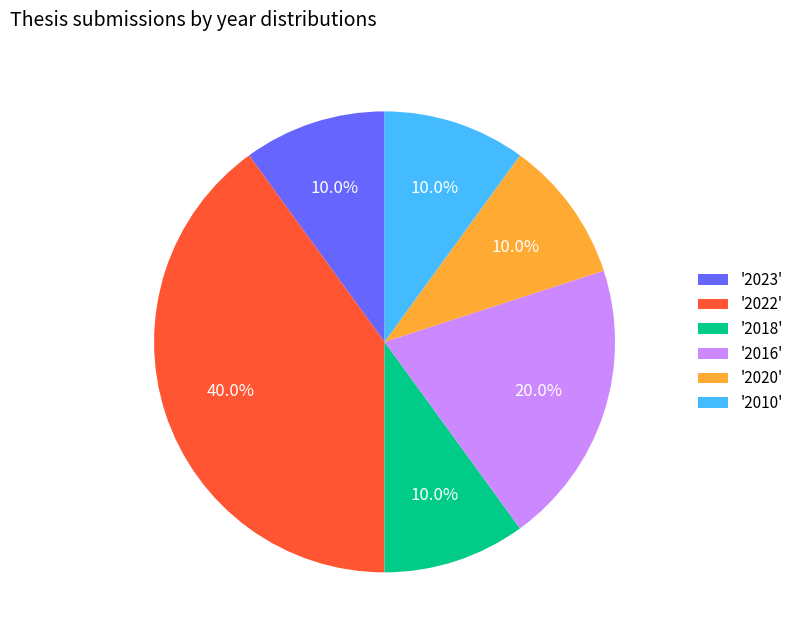

Which slice is the largest?

'2022'